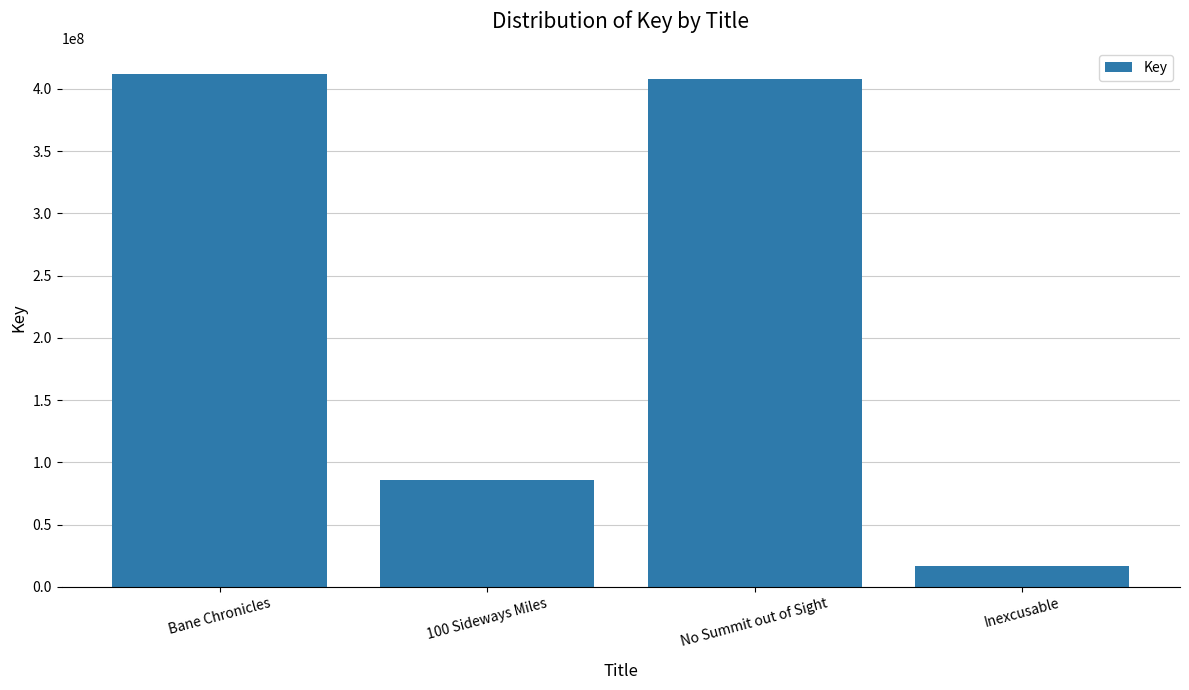

What is the smallest value displayed?

16756568